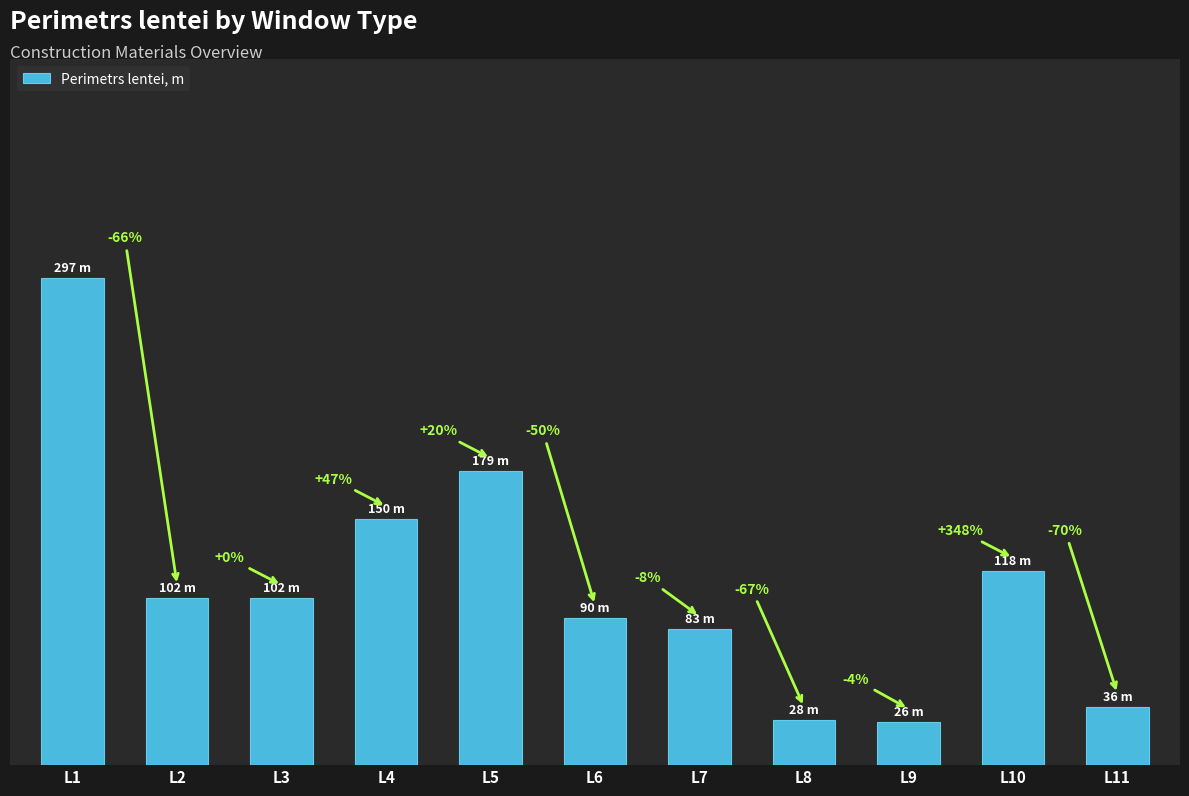

Does the chart contain any negative values?

No